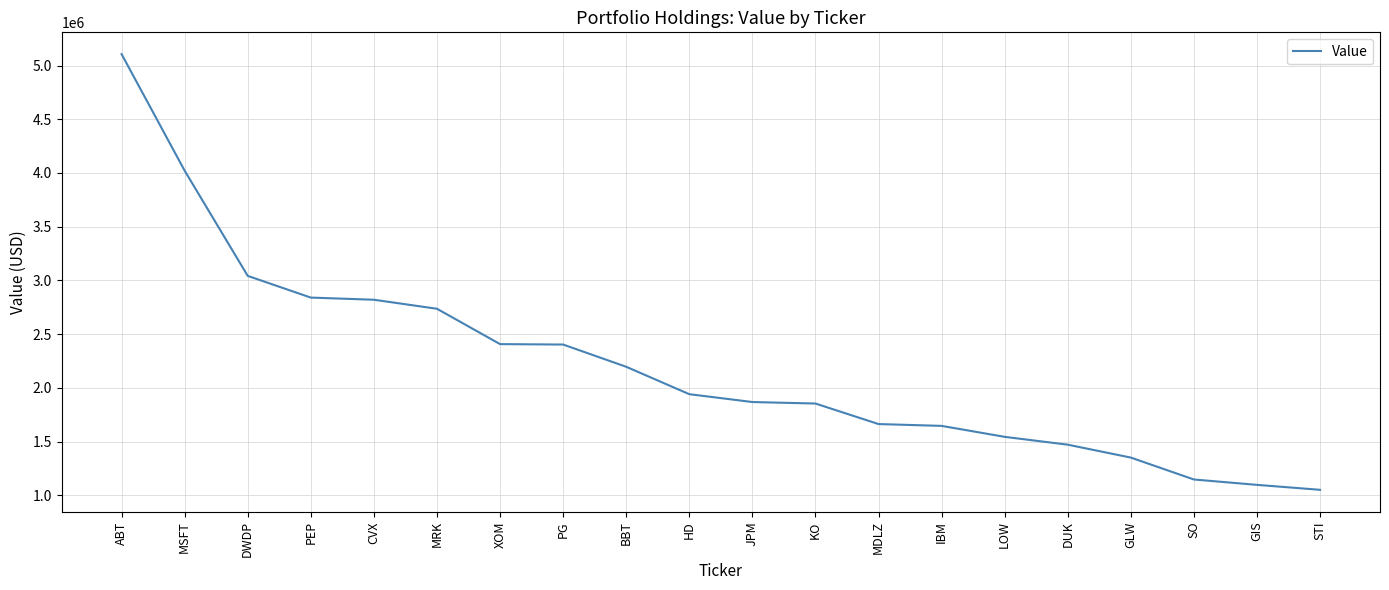

What is the smallest value displayed?

1051000